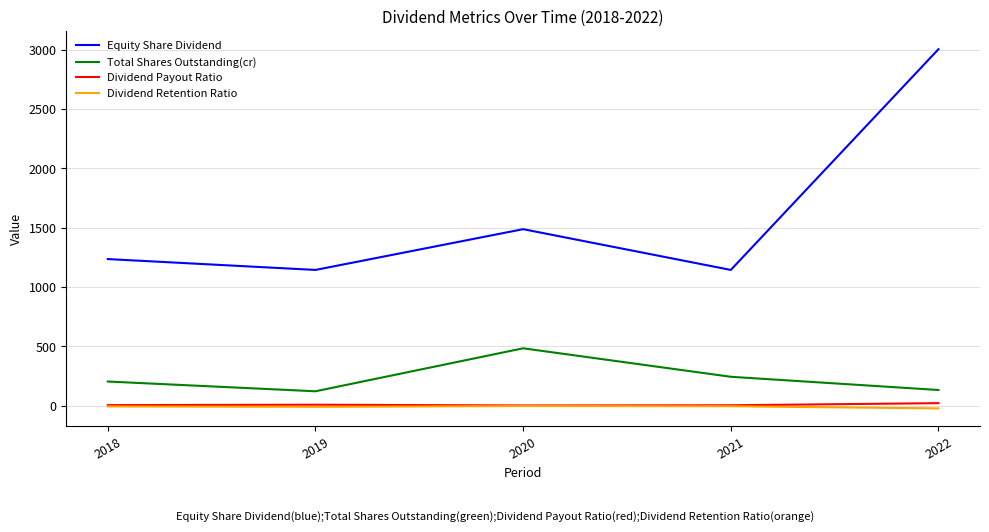

Which series has the widest spread of values?

Equity Share Dividend